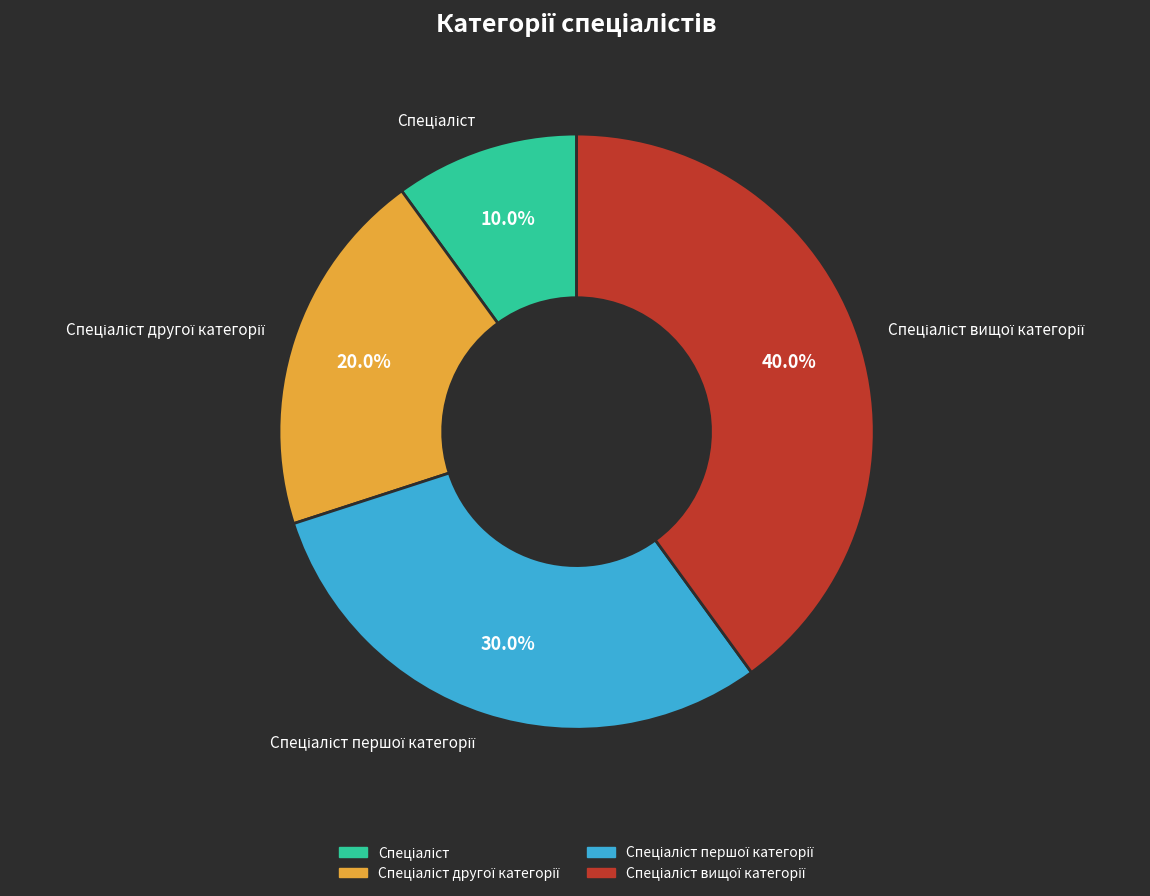

To the nearest percent, what is the average slice percentage?

25%